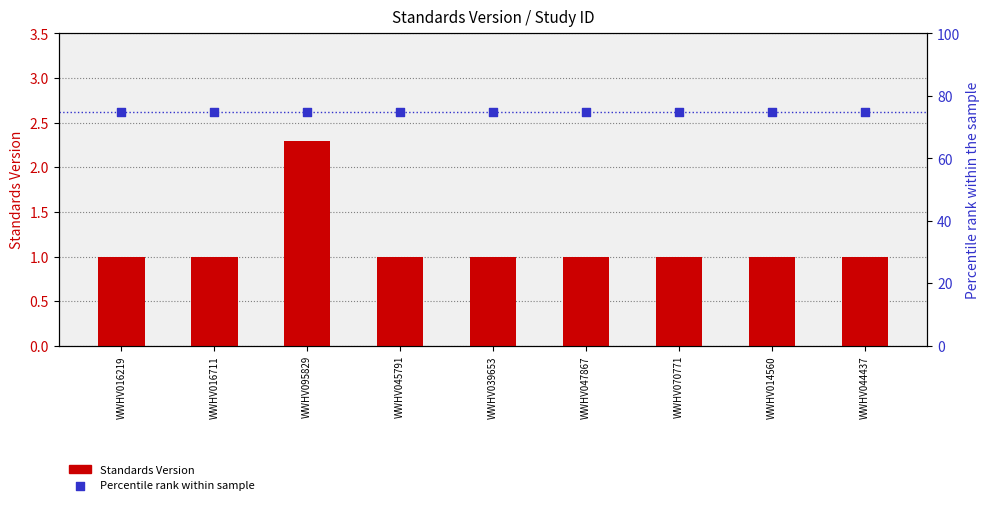

Which series reaches the maximum Y coordinate?

Percentile rank within sample